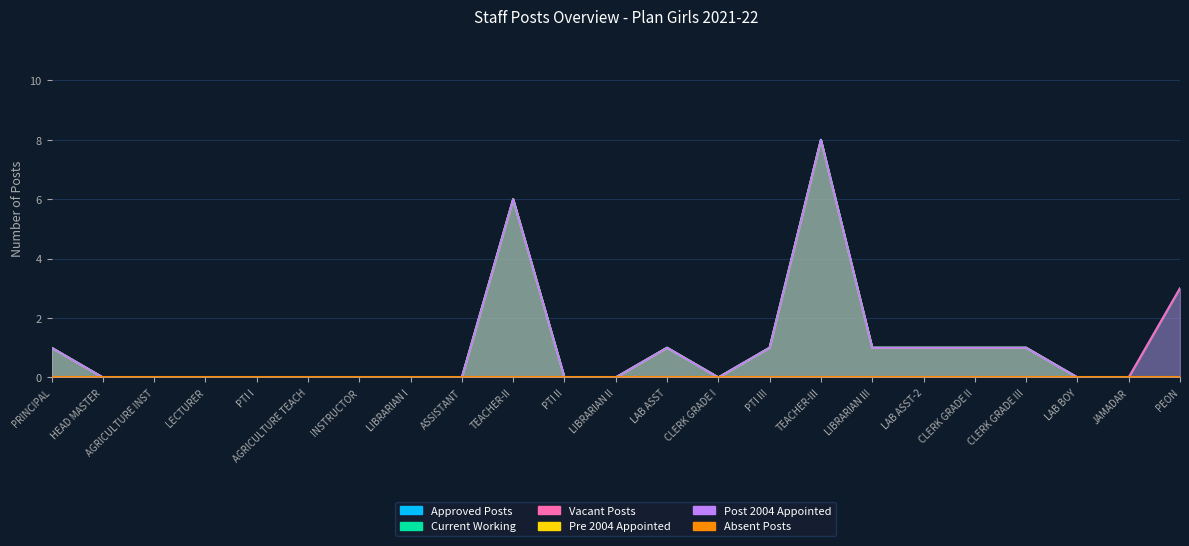

At which label is Approved Posts closest to 4?

PEON